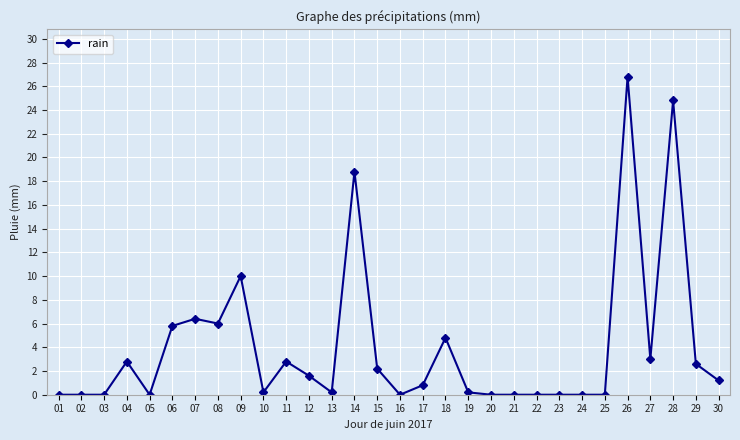

The value at 03 is 0.0. True or false?

True